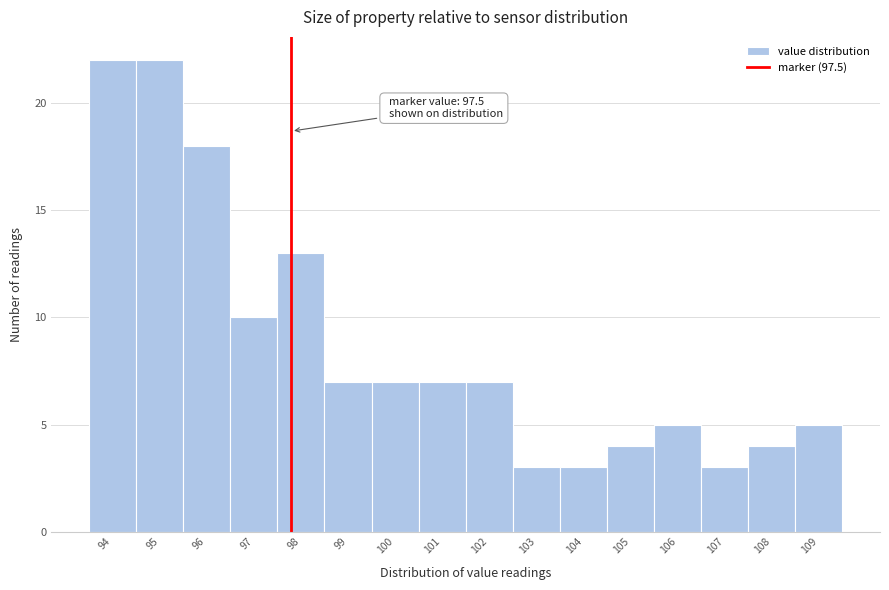

Reading right to left, what are all the values shown in this chart?

5	4	3	5	4	3	3	7	7	7	7	13	10	18	22	22